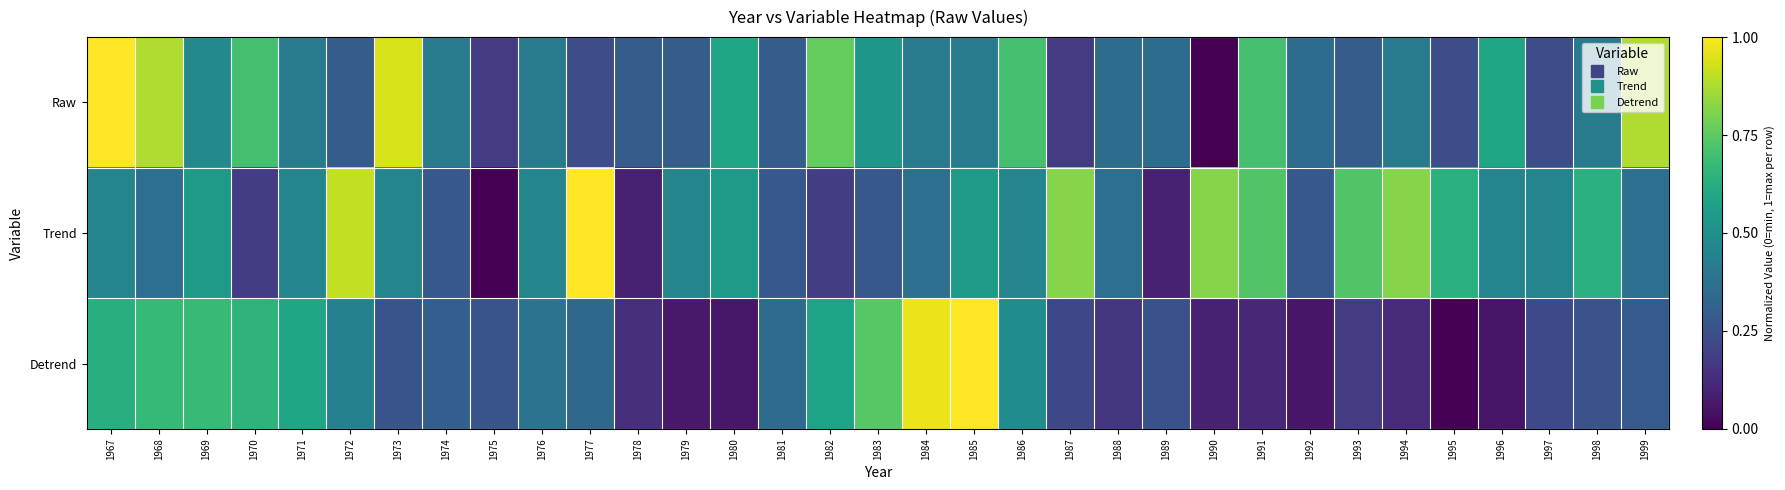

At which category is the sum across all series the highest?

1967